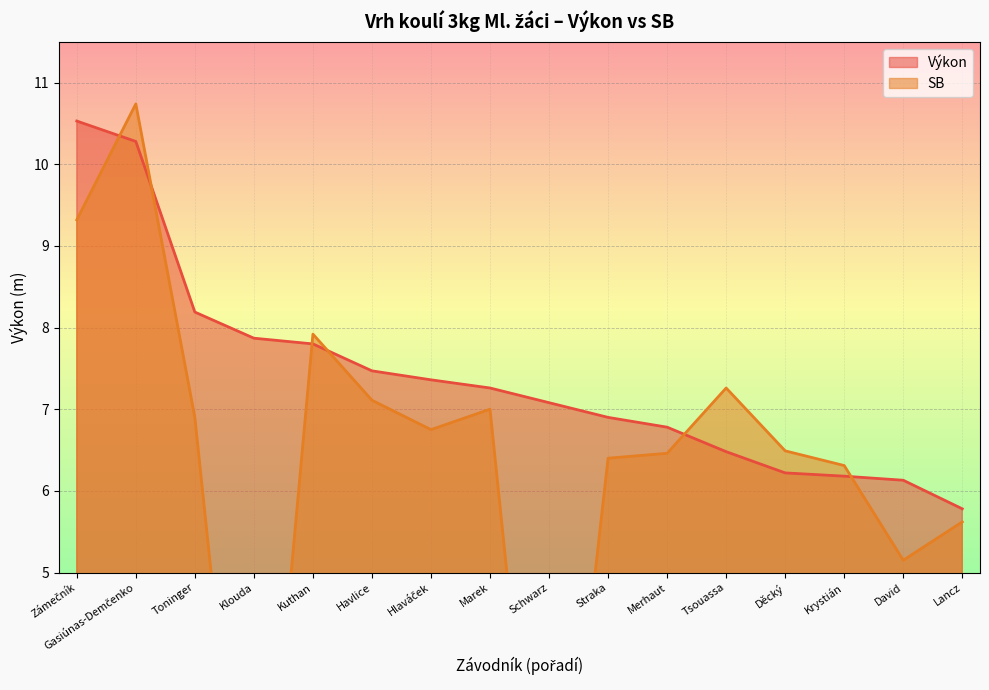

What is the average value of the Výkon series?

7.4